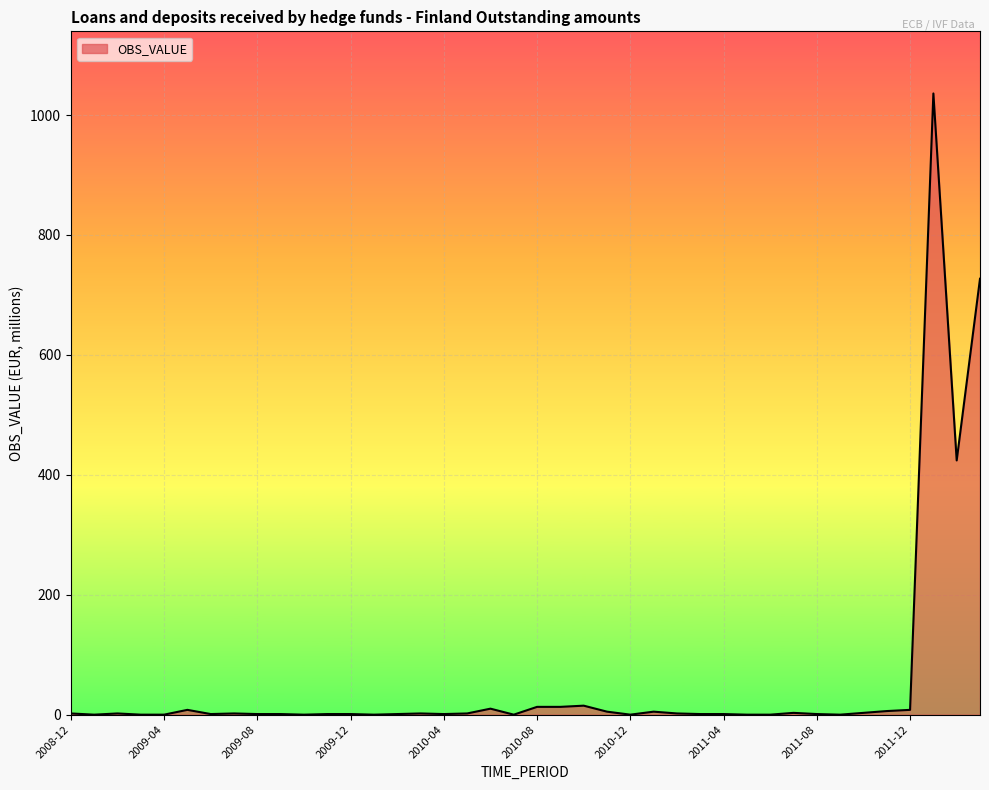

What is the greatest value displayed?

1036